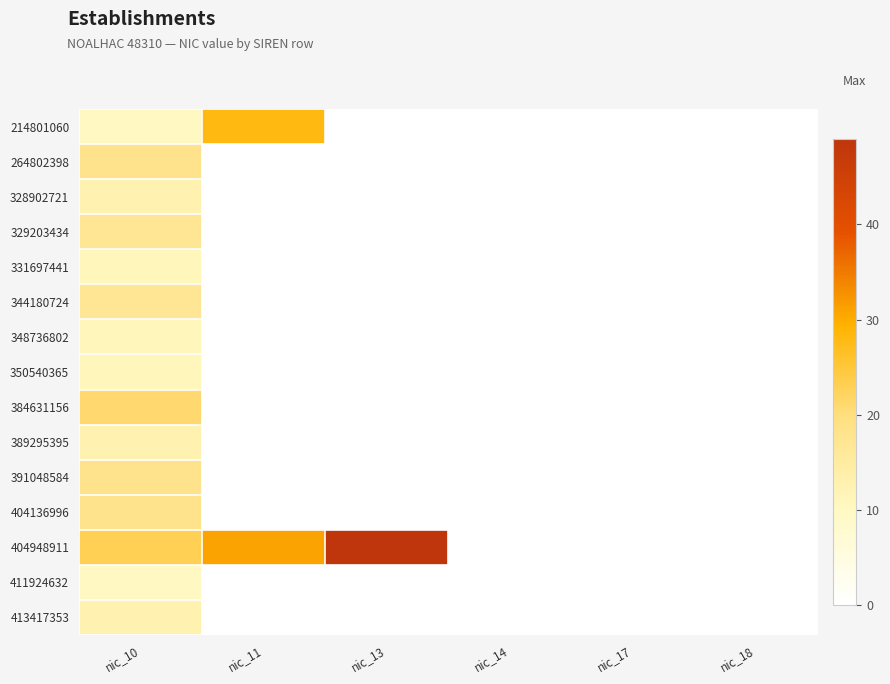

What is the minimum value shown in the chart?

10.0